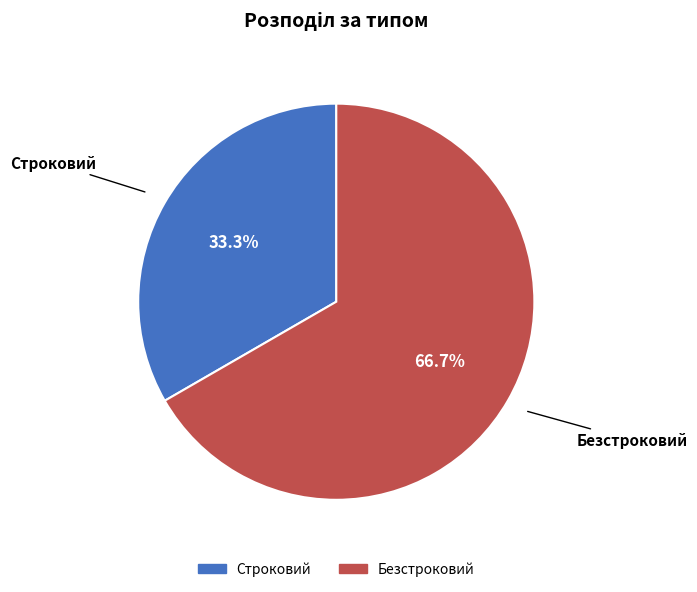

To the nearest percent, what is the combined percentage of Строковий and Безстроковий?

100%